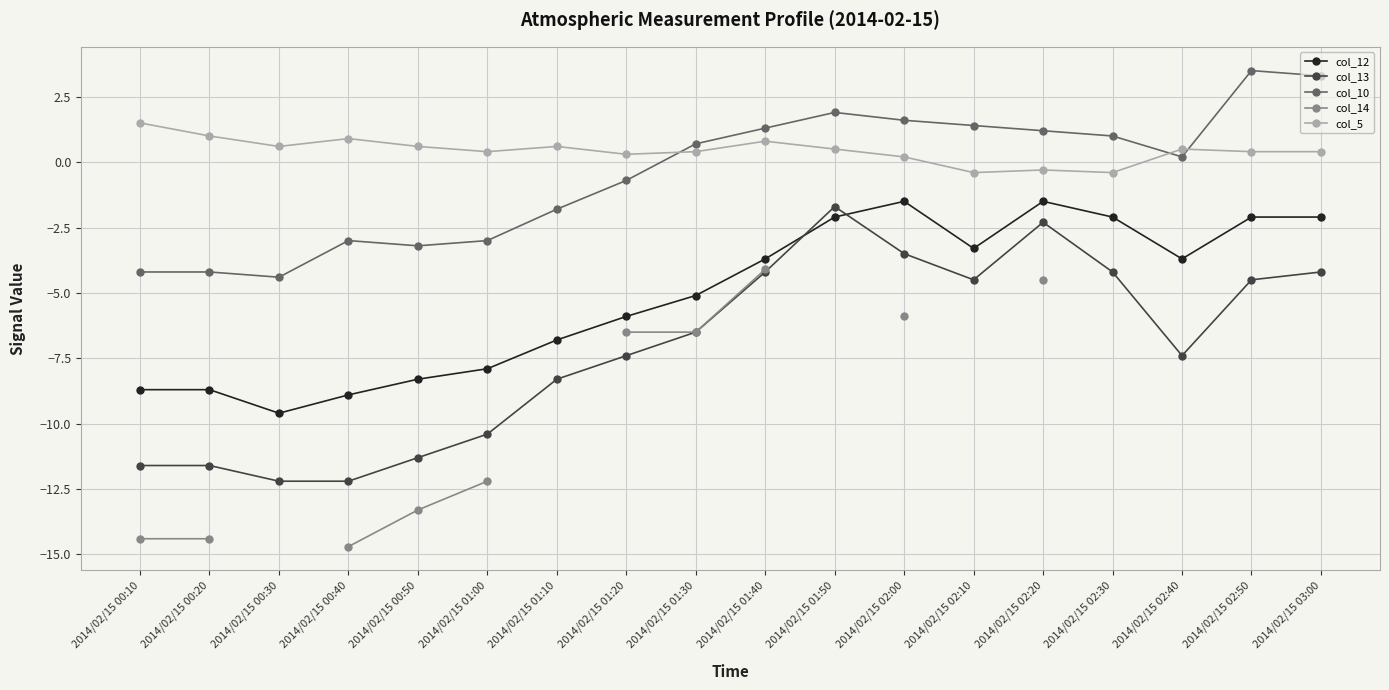

The value of col_5 at 2014/02/15 02:20 is -0.5. True or false?

False